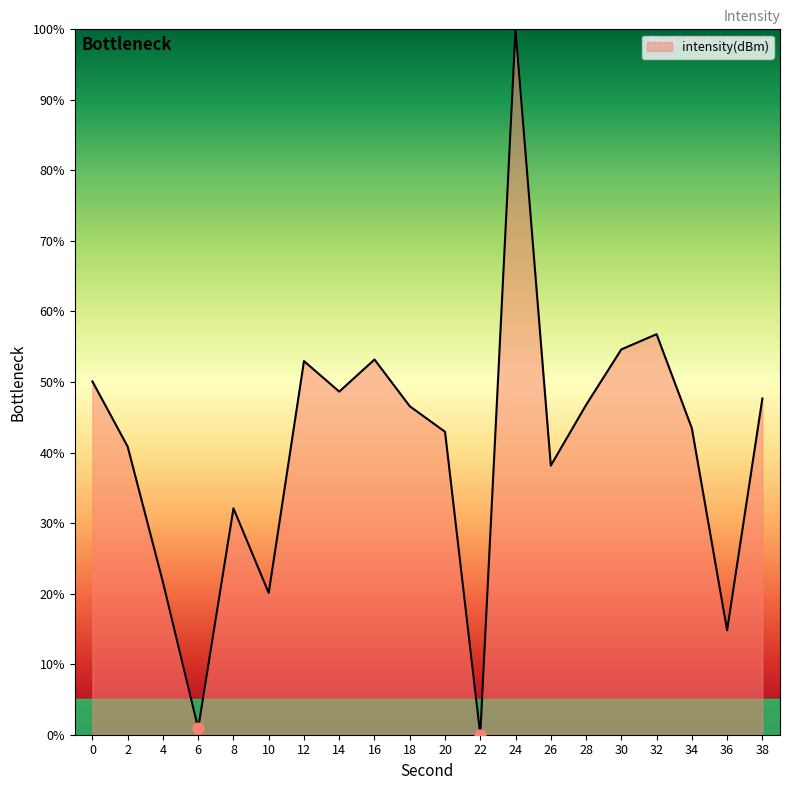

Between 26 and 4, which is larger?

26